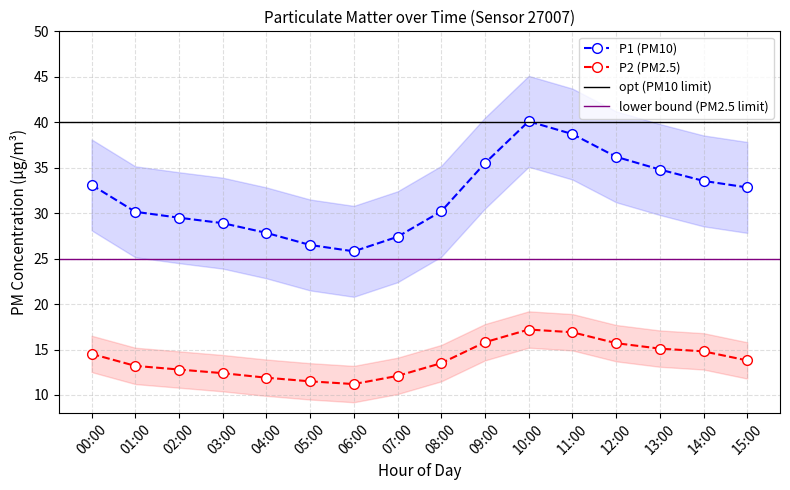

What is the approximate value of P2 at 10:00?

17.2